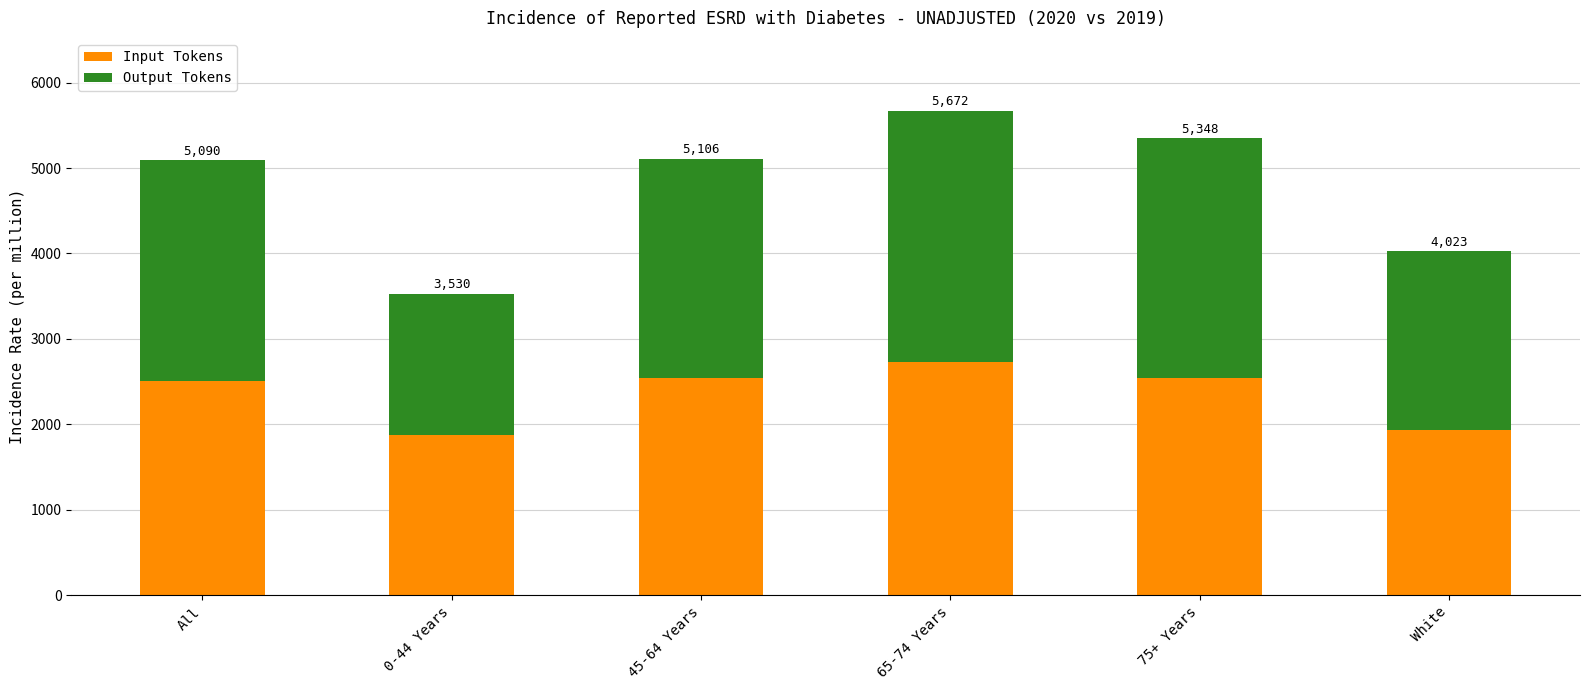

Which category has the highest value in the Input Tokens series?

65-74 Years